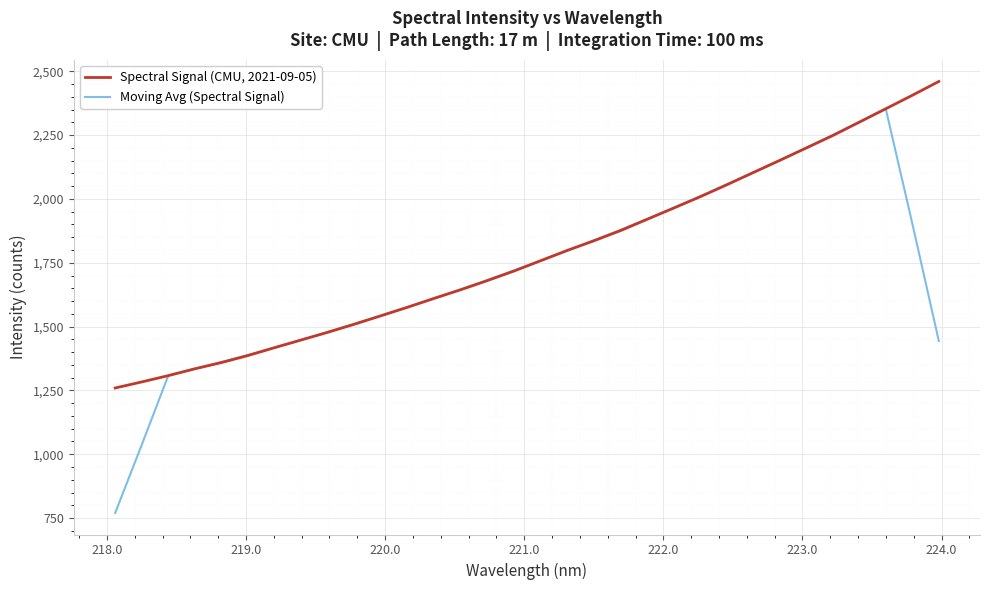

Rank the series by their maximum value, from highest to lowest.

Spectral Signal (CMU, 2021-09-05), Moving Avg (Spectral Signal)